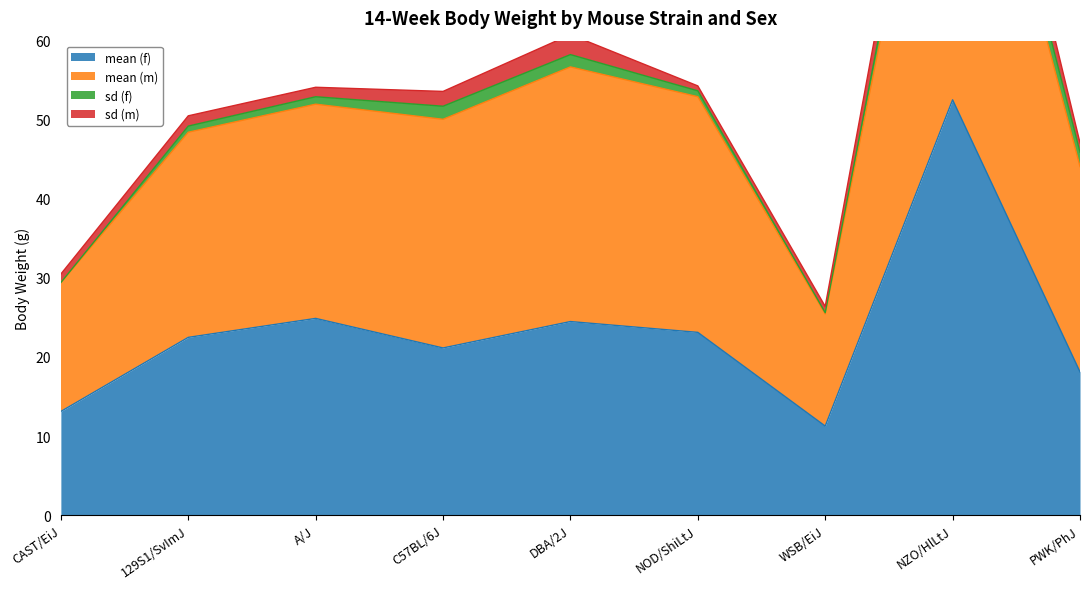

Which label corresponds to the largest value in the chart?

NZO/HlLtJ